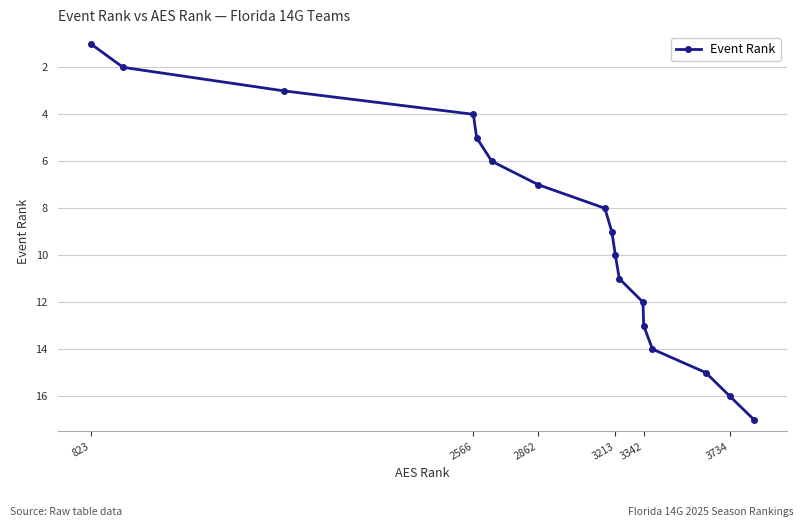

What is the sum of all values?

153